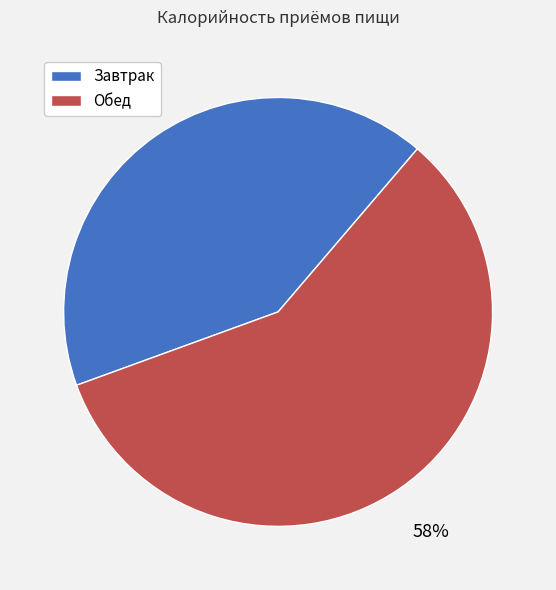

Count the number of slices in the pie.

2